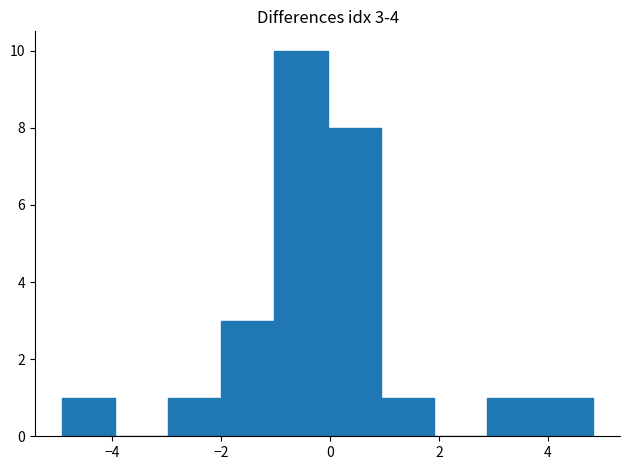

Over which range of the x-axis is the bar tallest?

-1.0 to 0.0